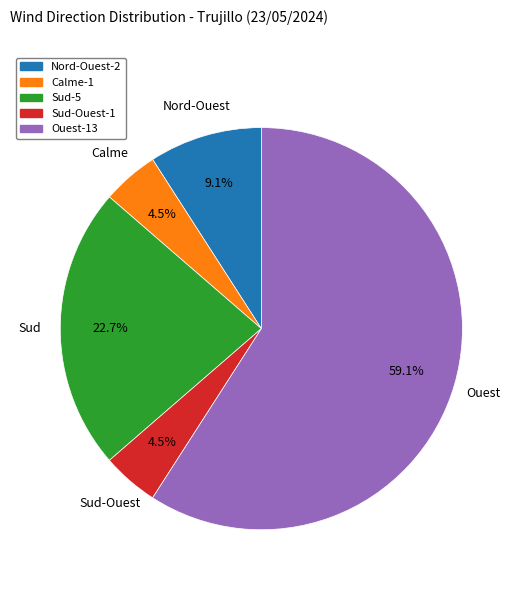

Does Calme represent more than half of the total?

No